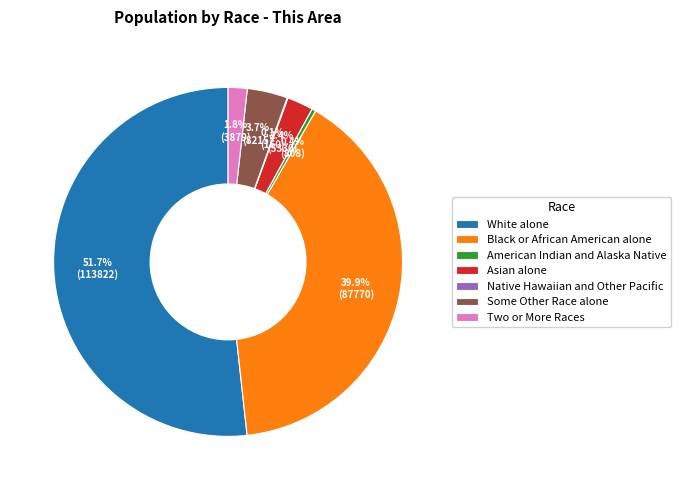

Is there any slice that represents more than half of the pie?

Yes